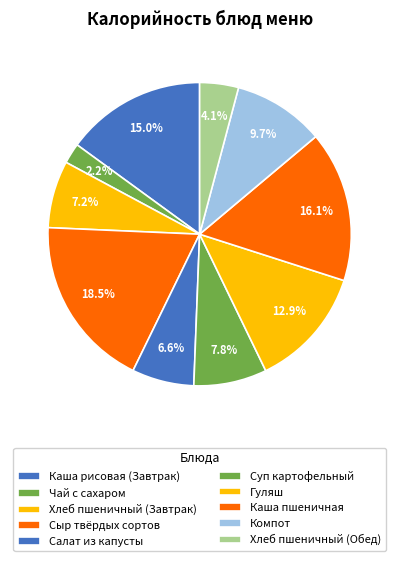

Rank the categories by value from lowest to highest.

Чай с сахаром, Хлеб пшеничный (Обед), Салат из капусты, Хлеб пшеничный (Завтрак), Суп картофельный, Компот, Гуляш, Каша рисовая (Завтрак), Каша пшеничная, Сыр твёрдых сортов